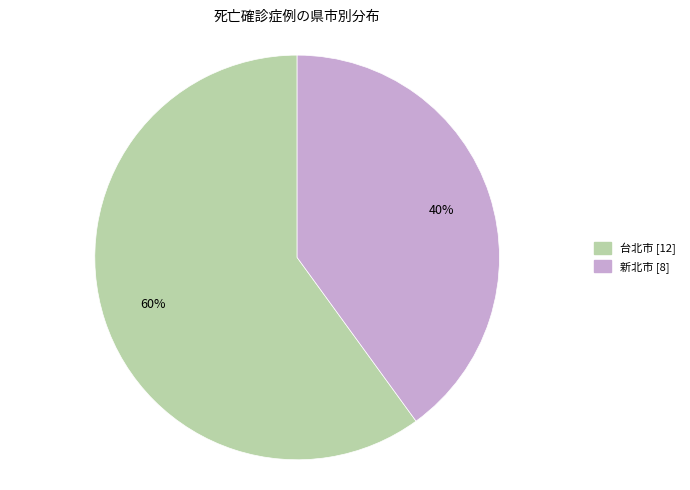

Is there a majority slice in this chart?

Yes